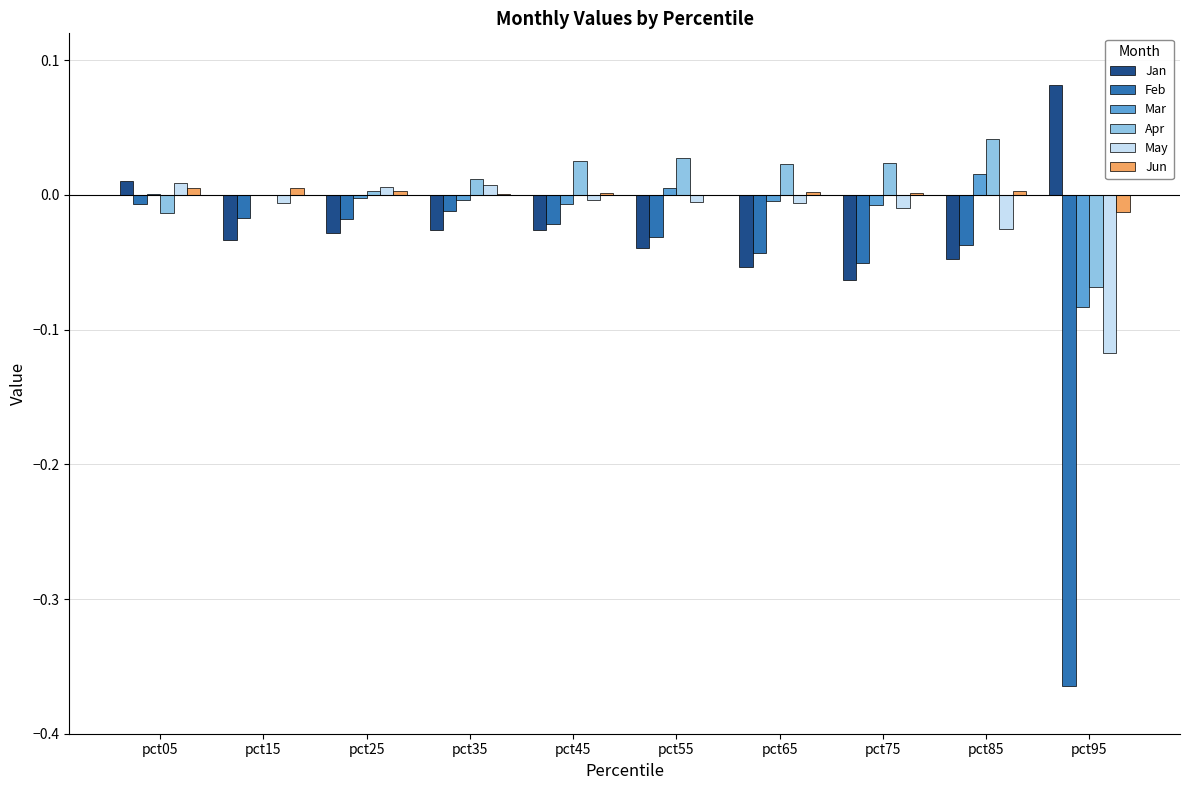

Is the value of Mar at pct05 greater than the value of May at pct95?

Yes